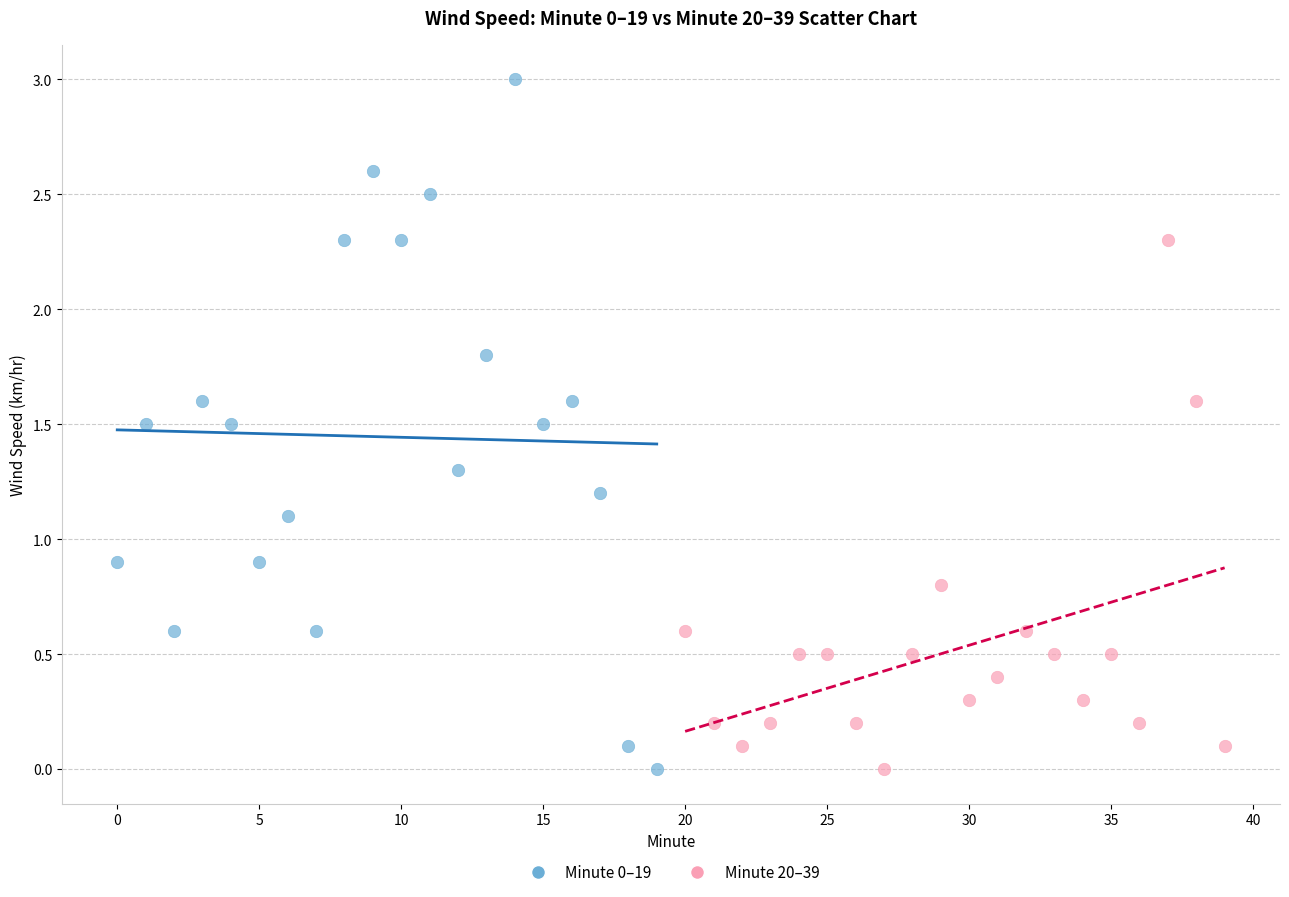

Which series contains the highest Y value?

Minute 0–19